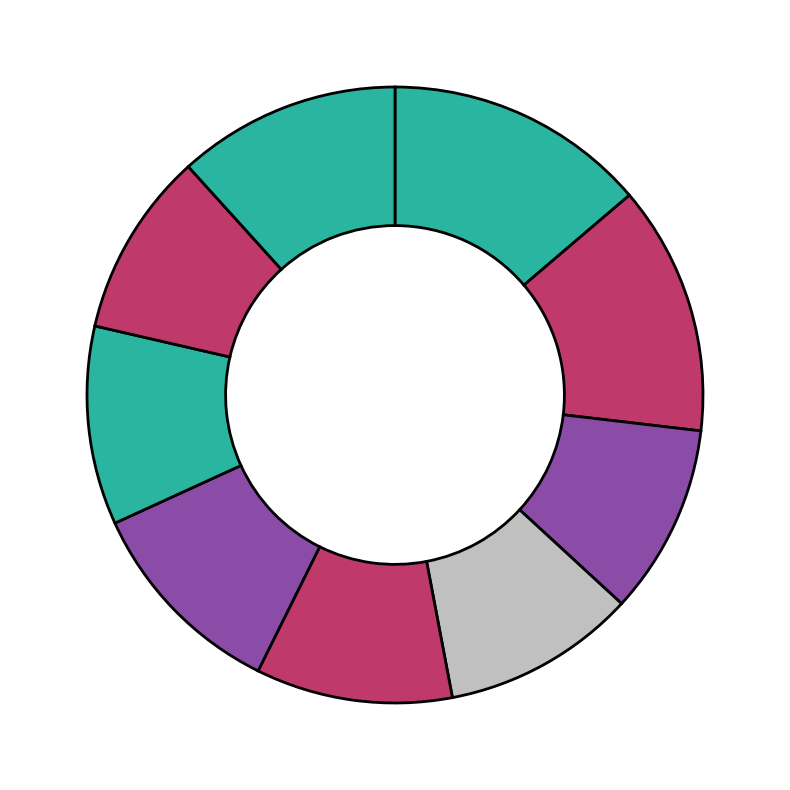

How many slices are in this pie chart?

9